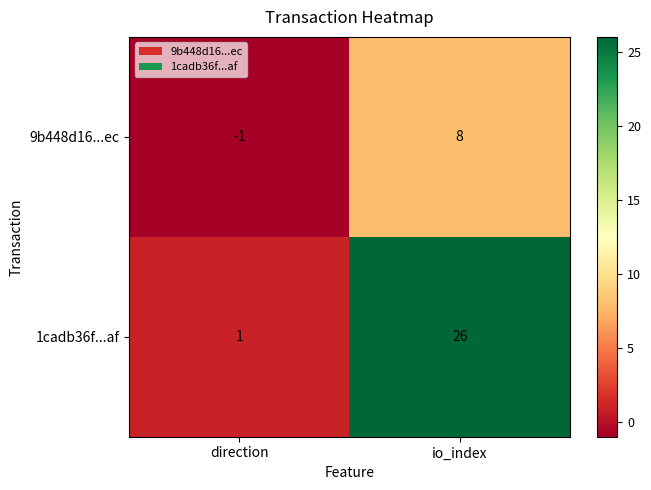

At which category does the chart reach its minimum across all series?

direction